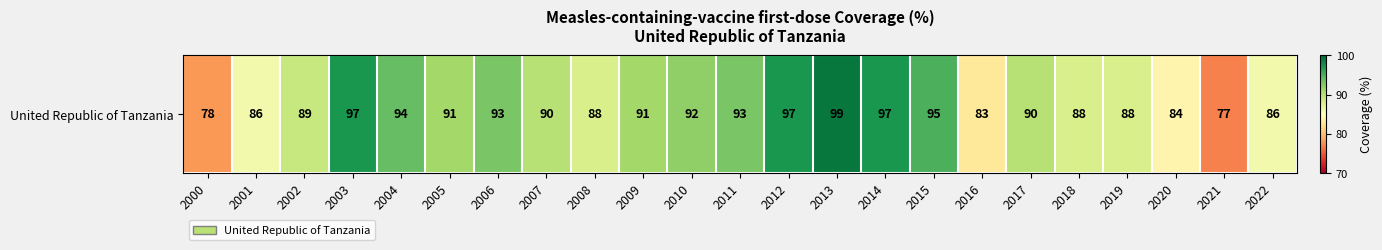

How many values exceed 90?

11